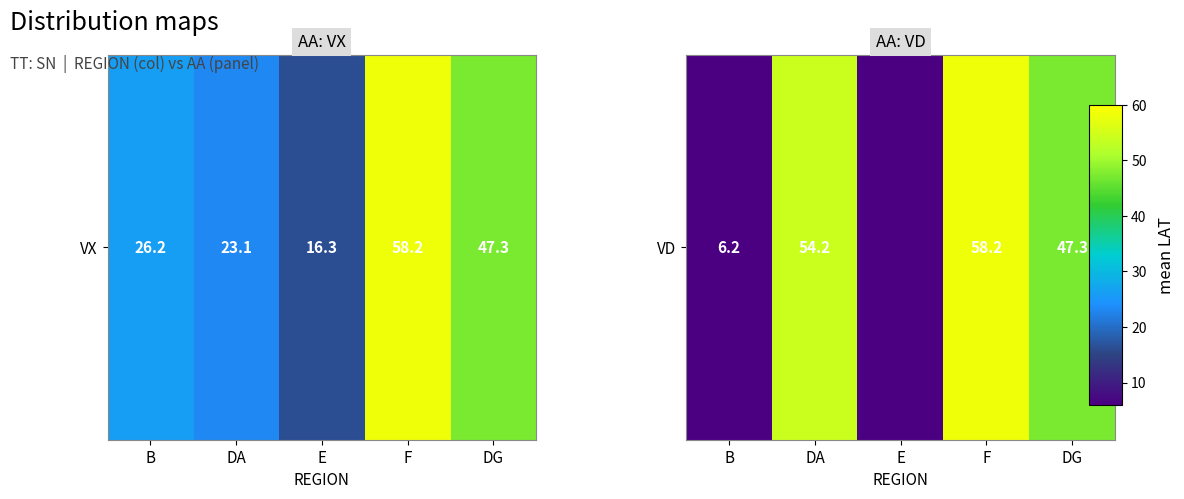

Read the value at DA.

54.2